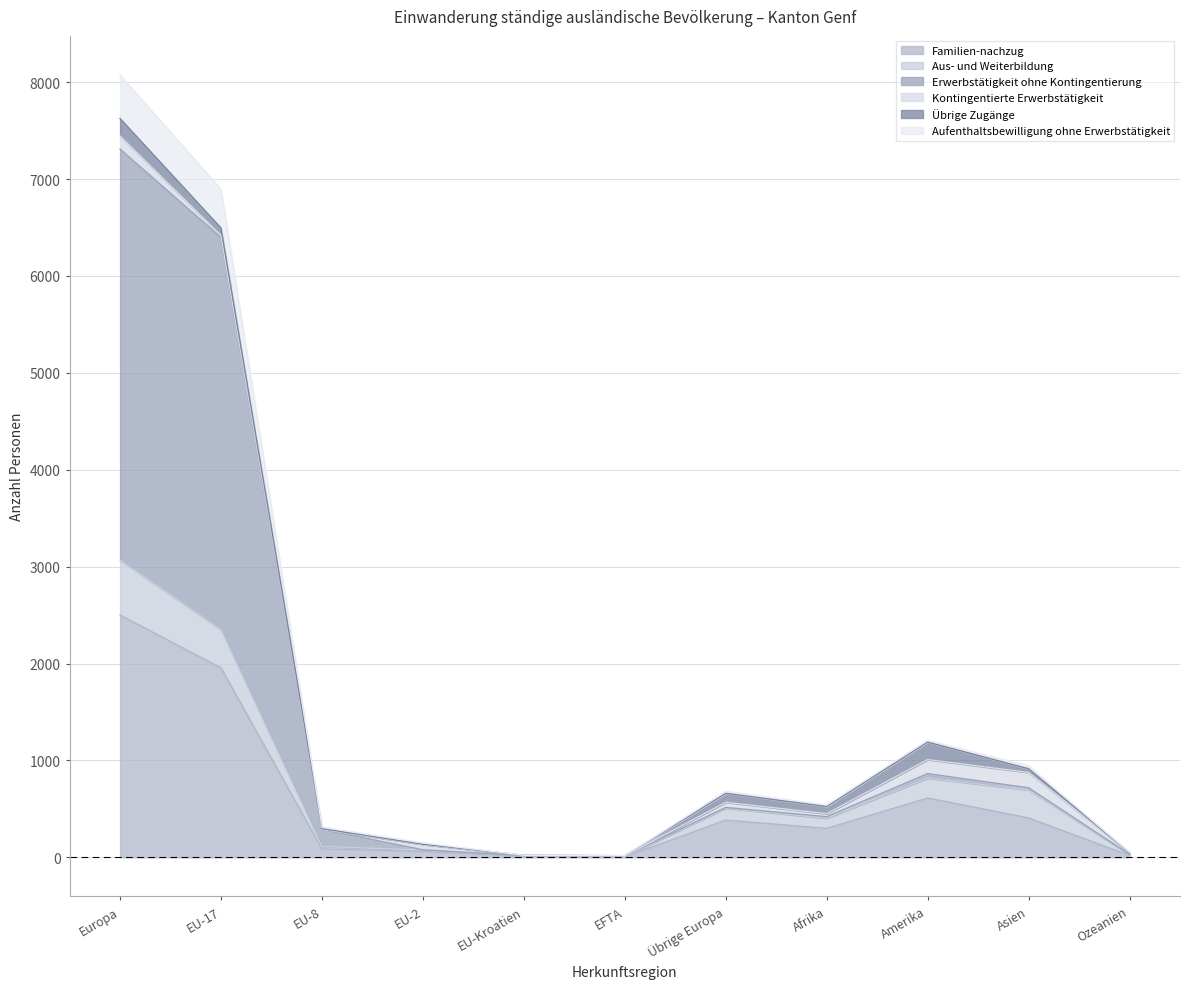

Rank the categories by Familien-nachzug value from highest to lowest.

Europa, EU-17, Amerika, Asien, Übrige Europa, Afrika, EU-8, EU-2, Ozeanien, EU-Kroatien, EFTA